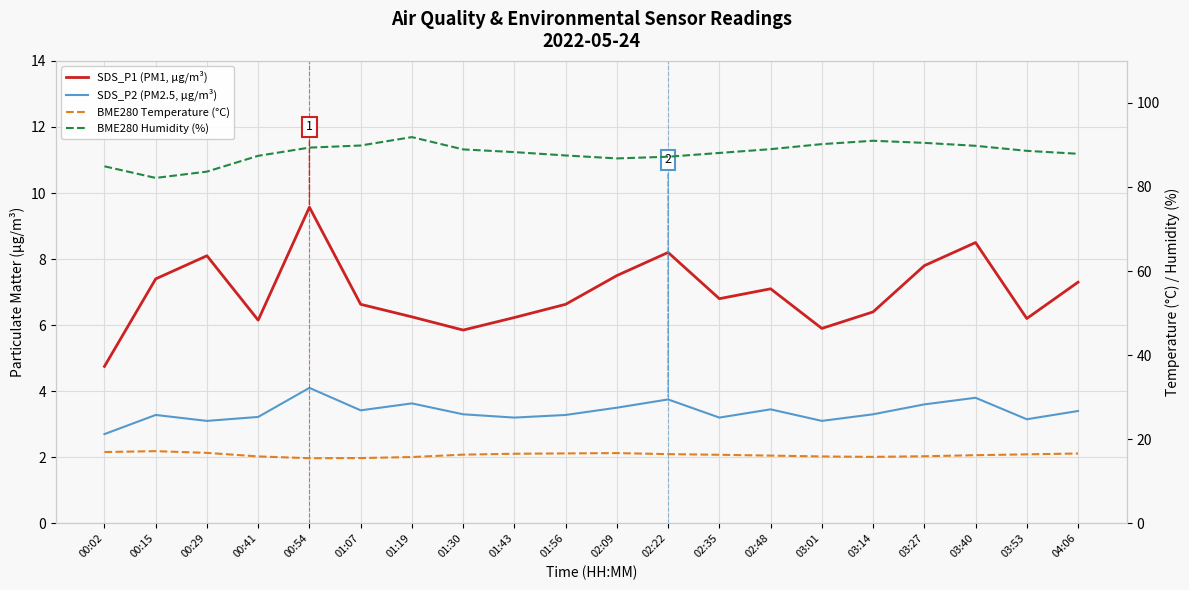

How many data points in SDS_P2 (PM2.5, µg/m³) are less than 3?

1